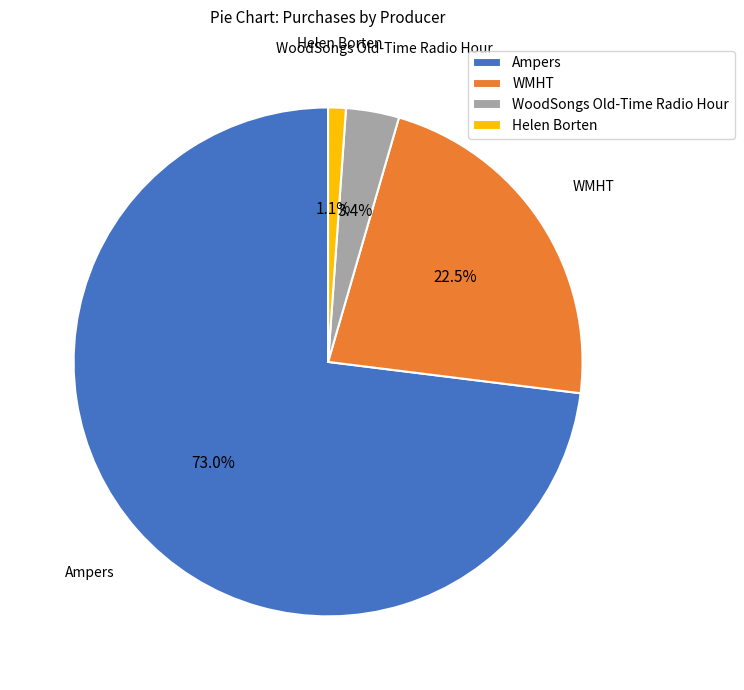

How many slices are in this pie chart?

4